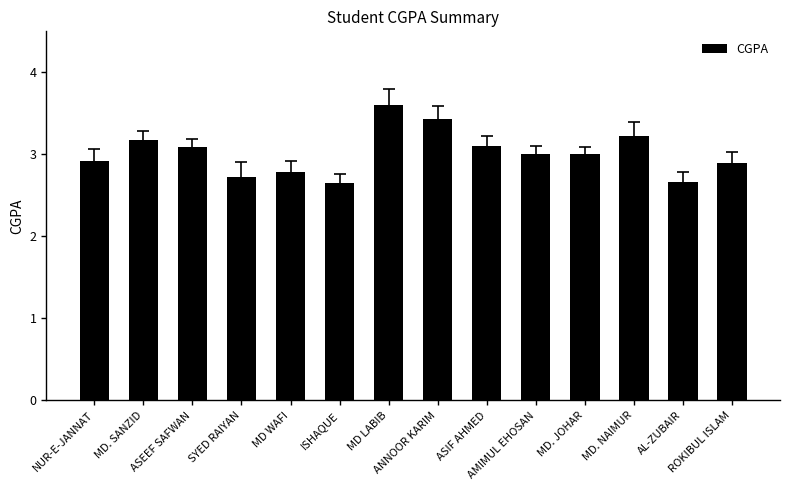

What is the label of the 7th bar from the left?

MD LABIB